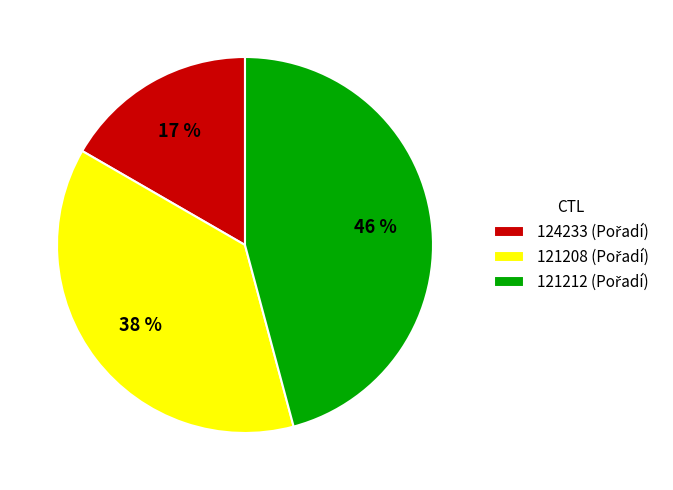

To the nearest percent, what portion does 124233 represent?

17%